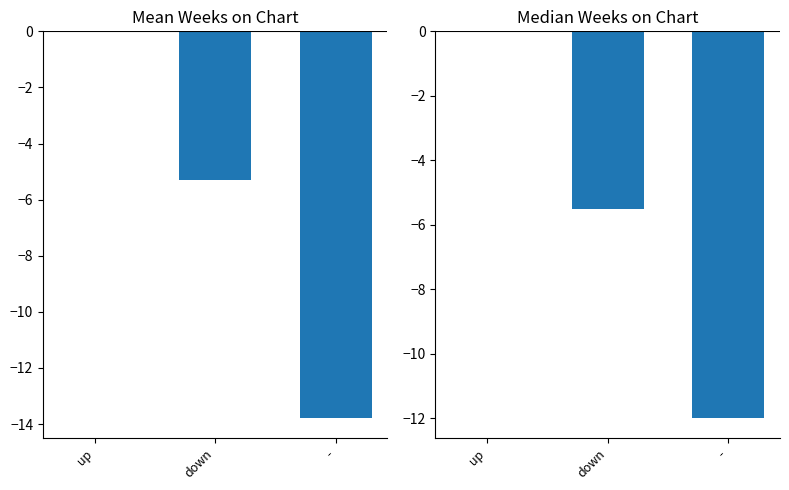

The chart shows a value of -16.9 at -. True or false?

False